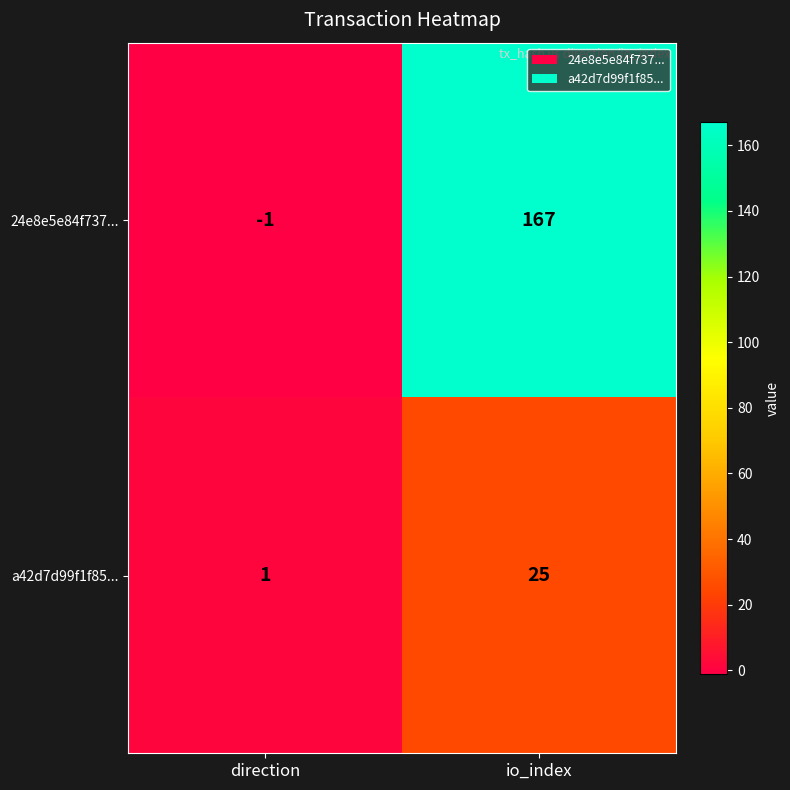

Count the number of categories in the chart.

2